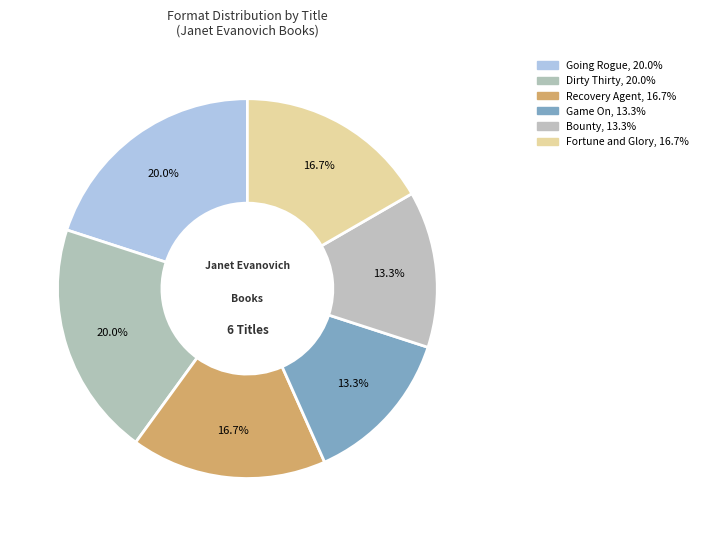

Rank the categories by value from lowest to highest.

Game On, Bounty, Recovery Agent, Fortune and Glory, Going Rogue, Dirty Thirty